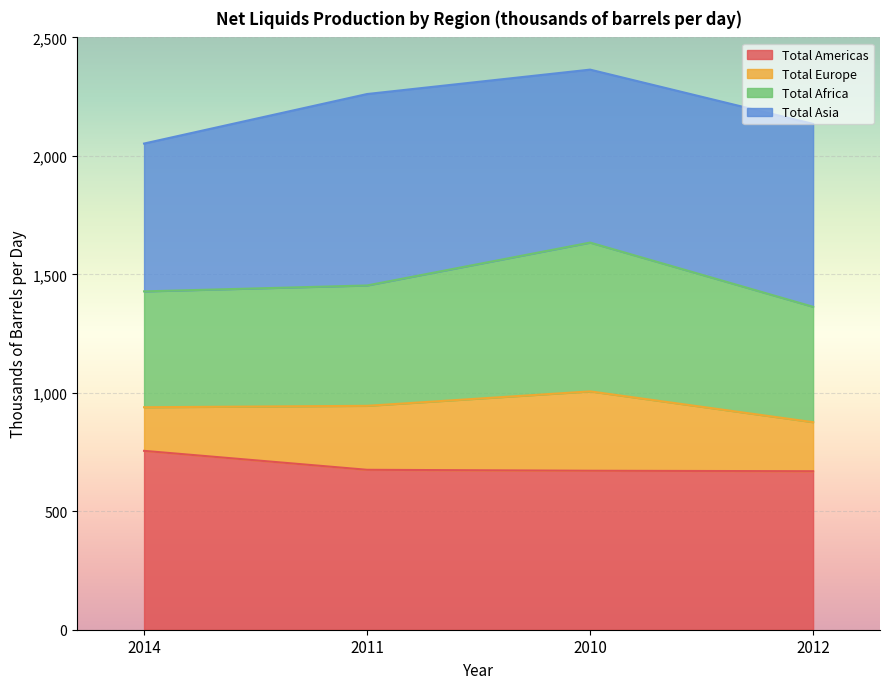

What is the lowest value of the Total Americas series?

669